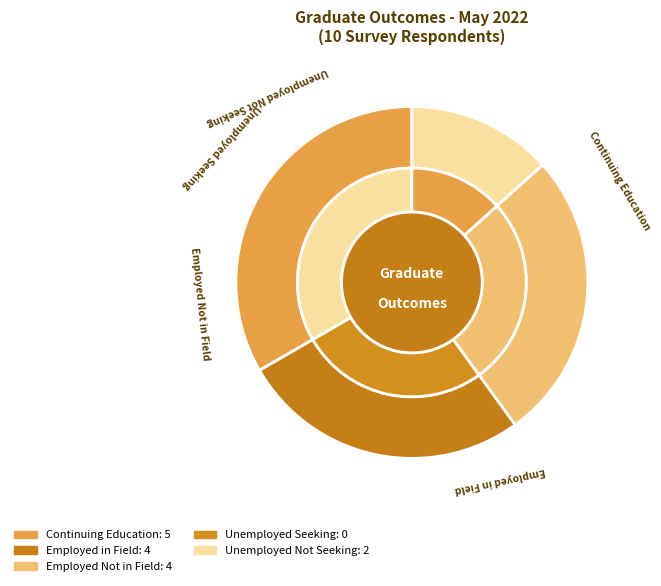

How many segments does this pie chart have?

5